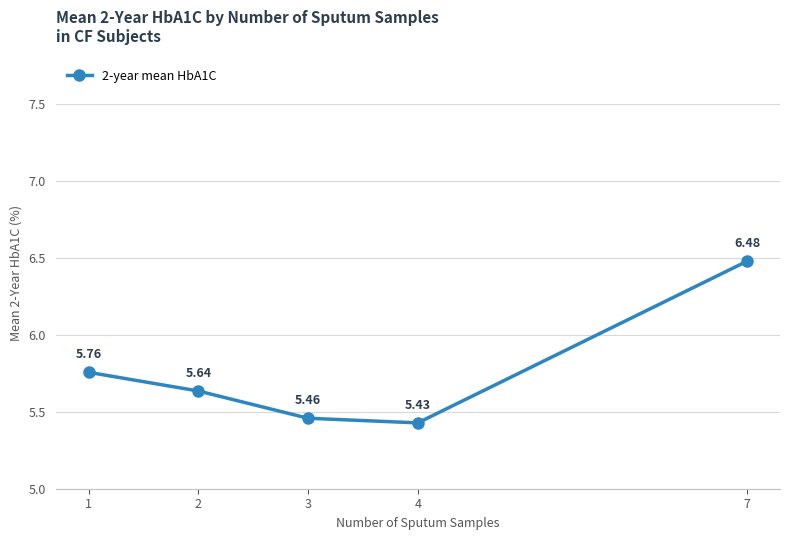

Rank the categories by value from highest to lowest.

7, 1, 2, 3, 4